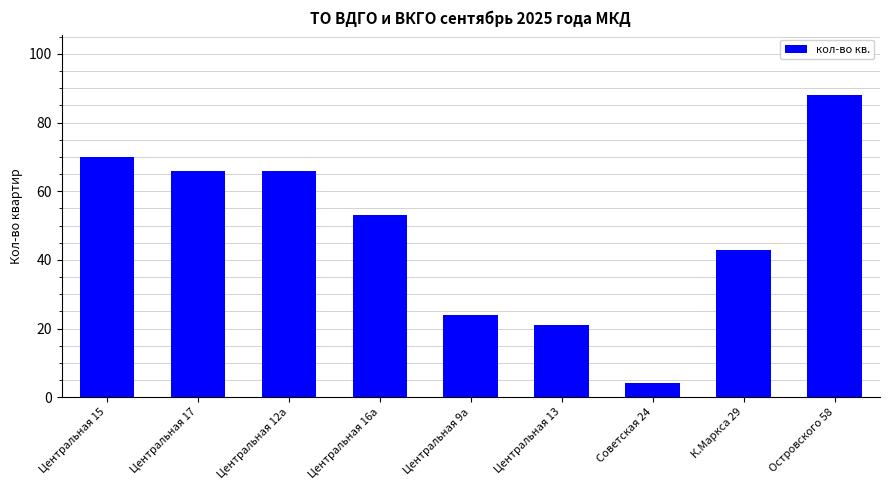

What is the sum of all values?

435